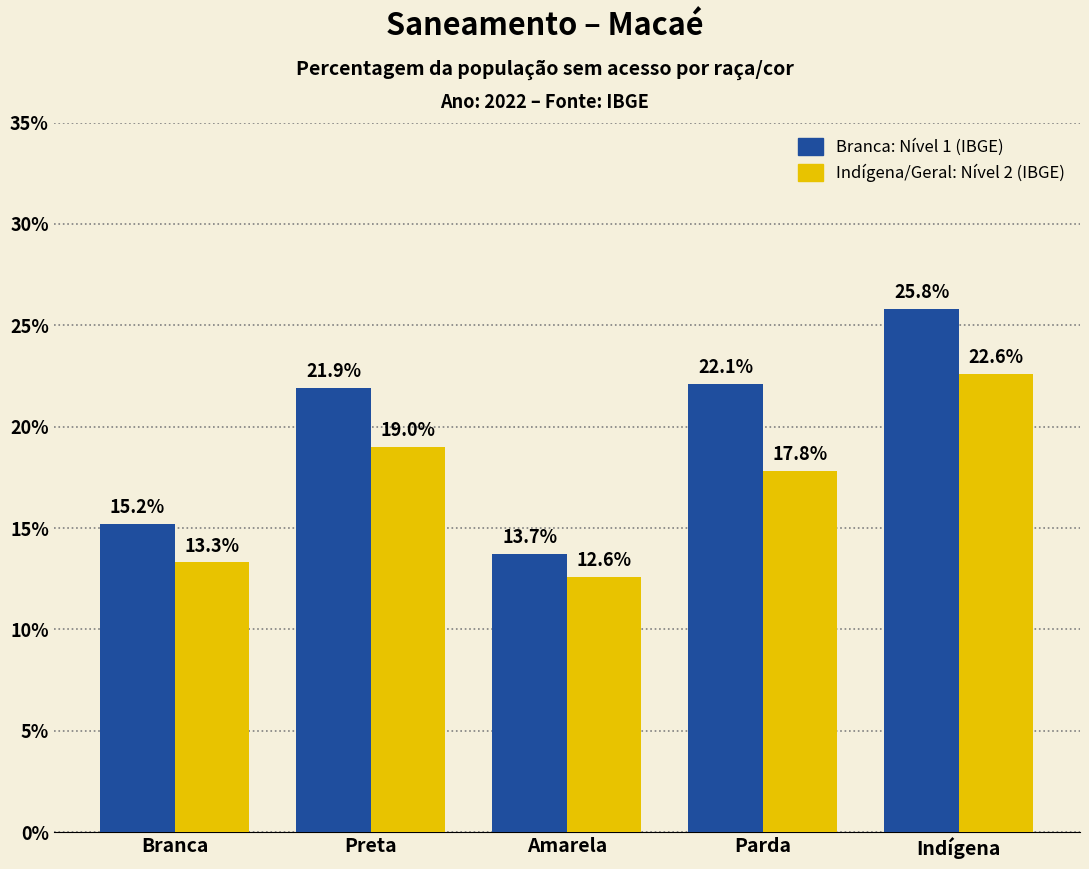

What position from the left is Parda?

4